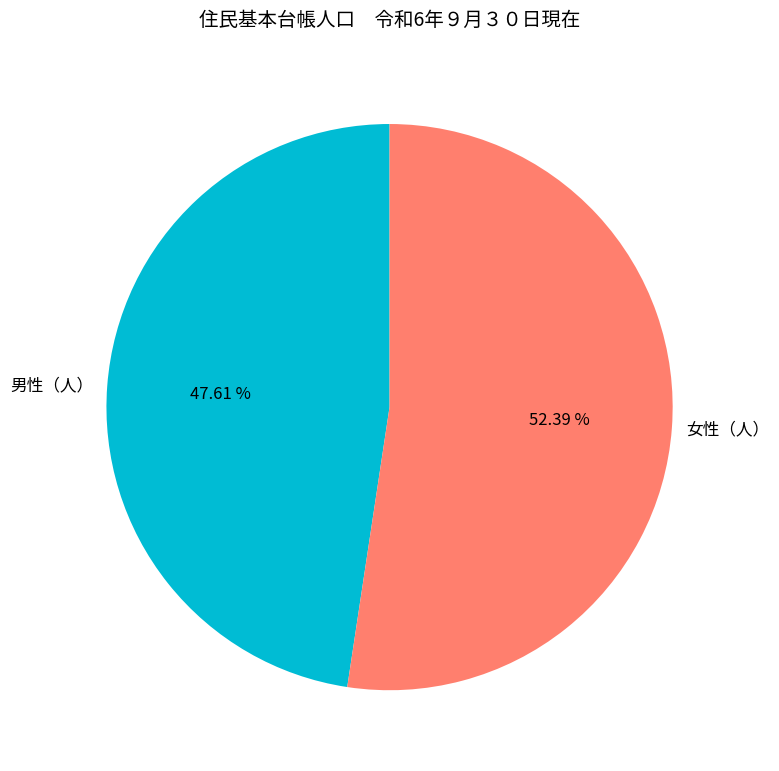

What is the majority slice?

女性（人）